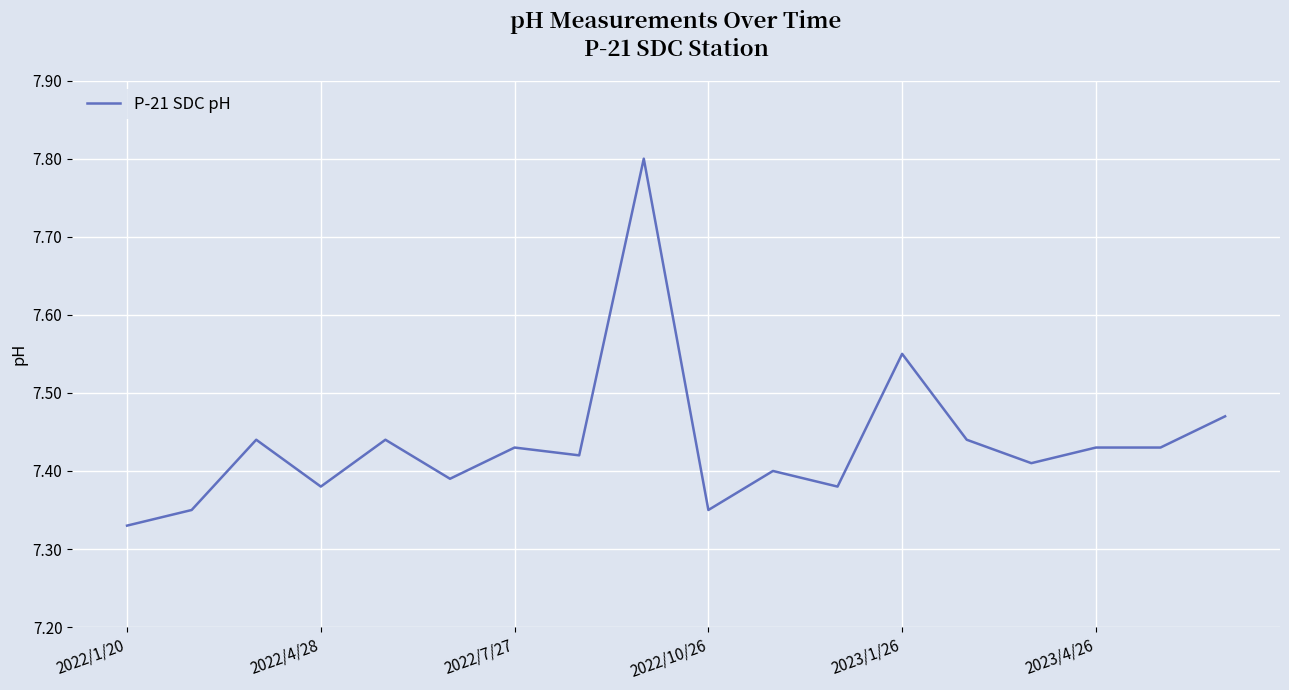

What is the difference between the maximum and minimum values?

0.5